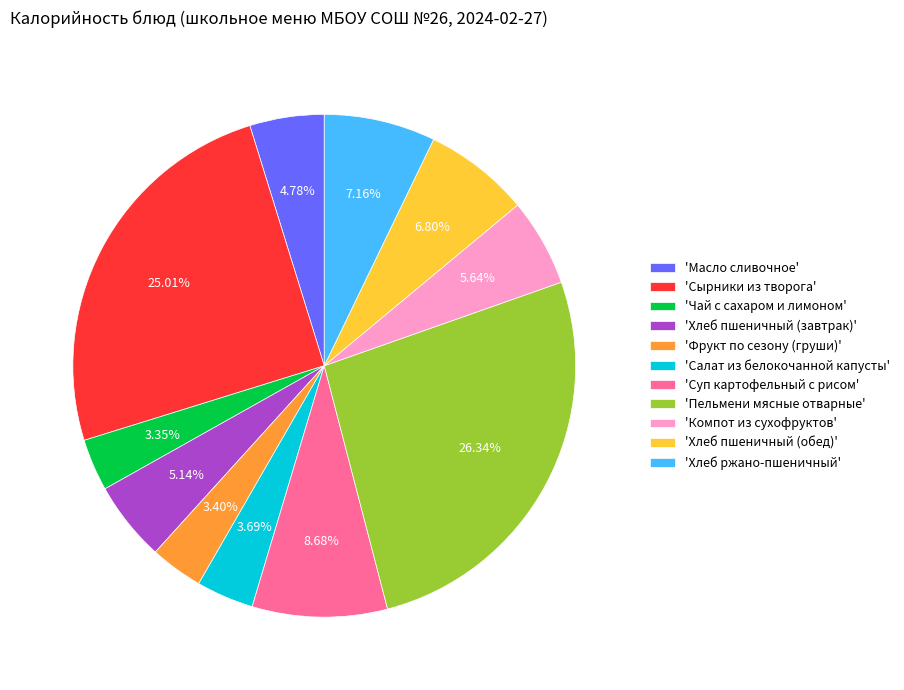

Does any single category account for the majority?

No